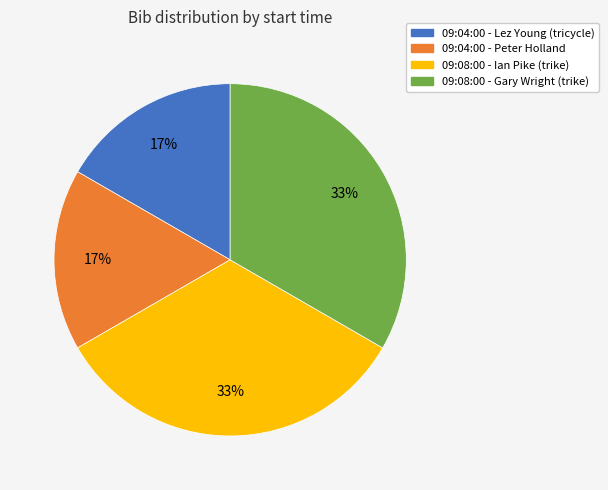

To the nearest percent, what percentage of the pie is 09:04:00 - Lez Young (tricycle)?

17%